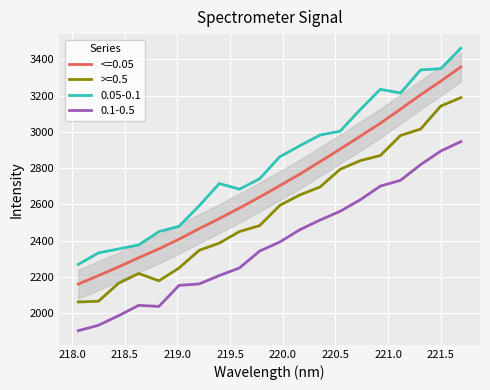

True or false: there are more than 0 points higher than both neighbors.

False